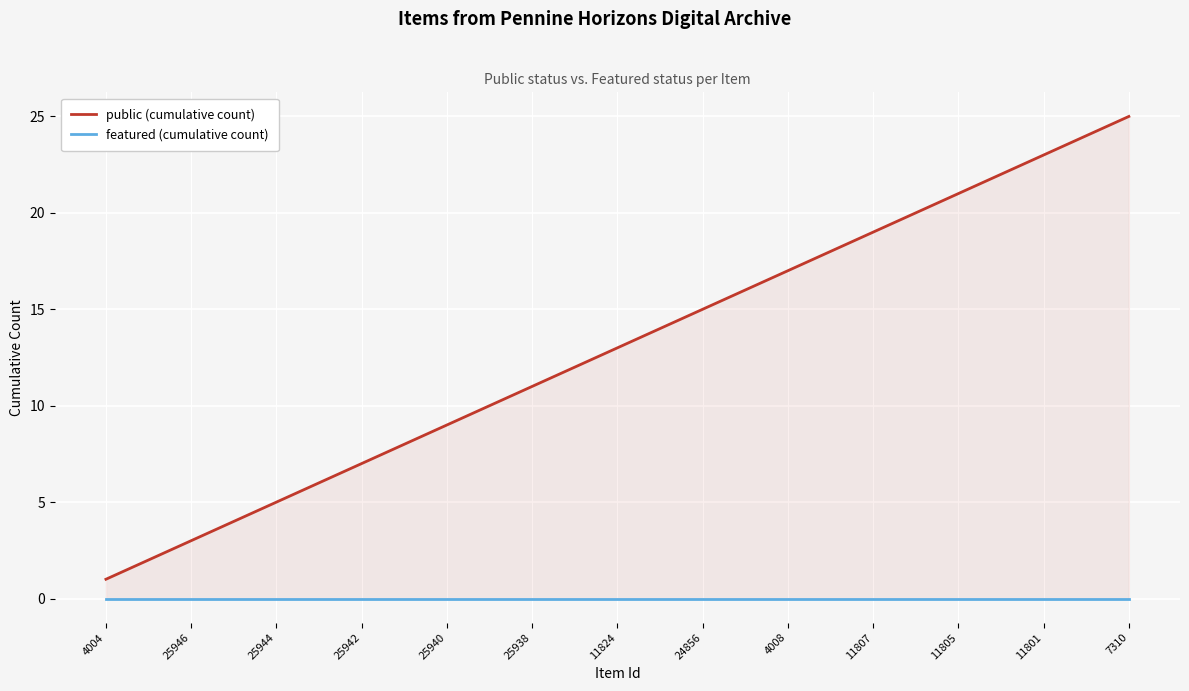

What is the label of the 22nd point from the left?

21